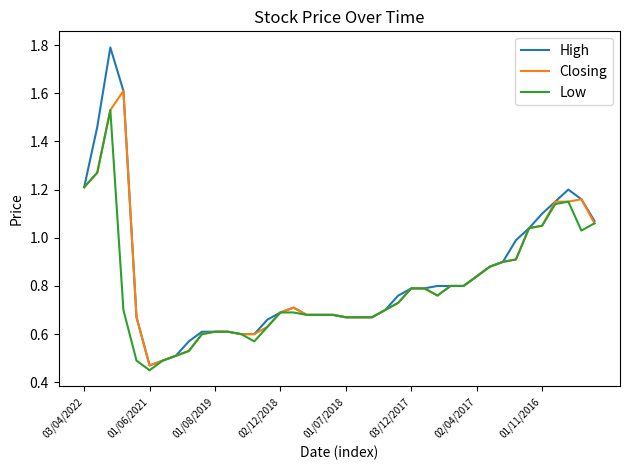

Which series has the largest range (max minus min)?

High